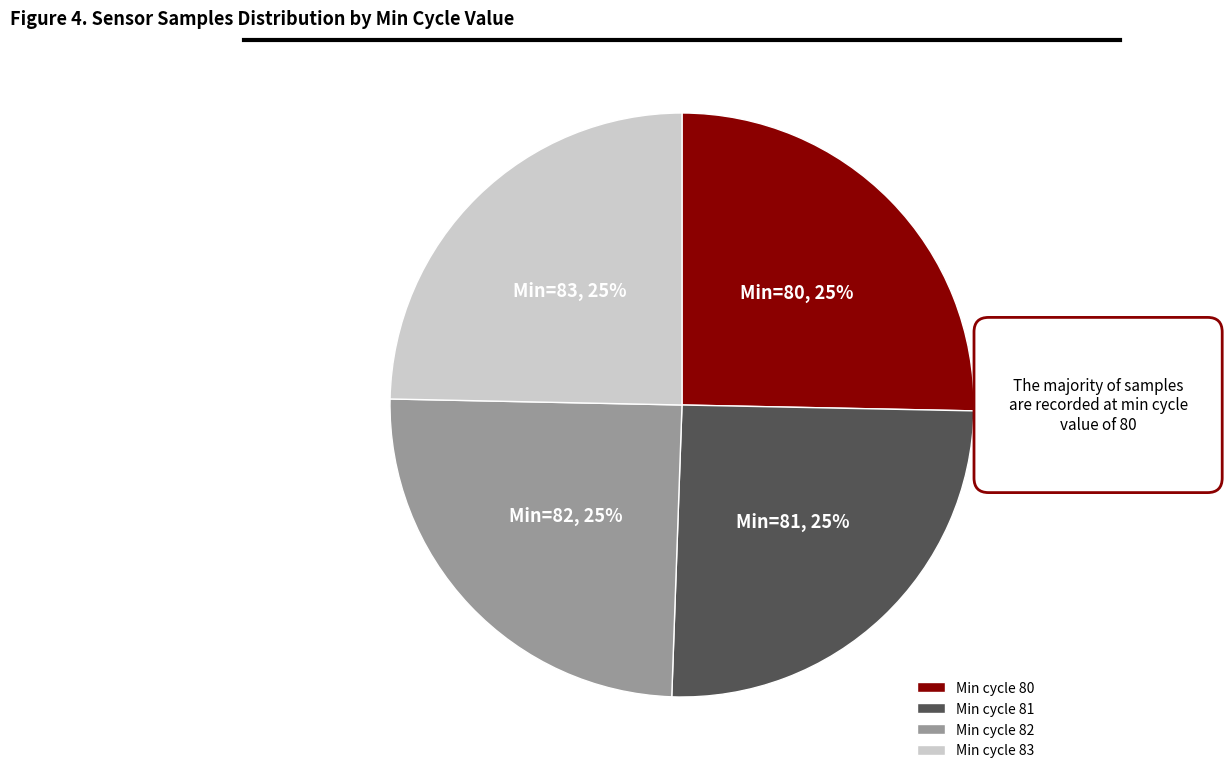

Is there a majority slice in this chart?

No